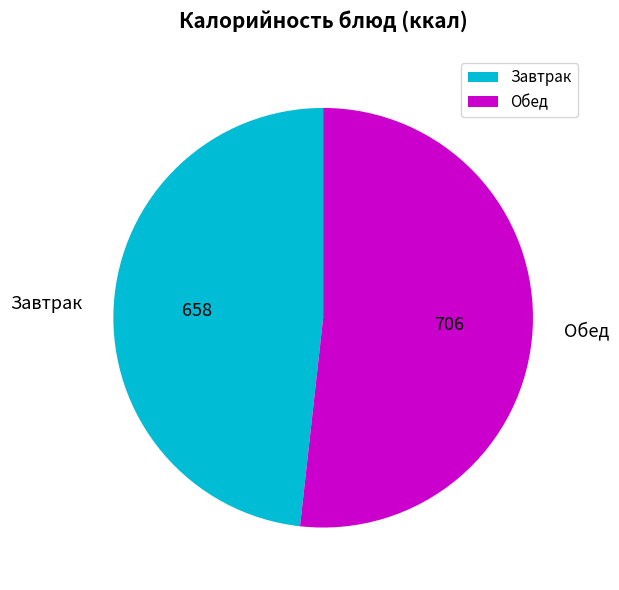

Does any single category account for the majority?

Yes